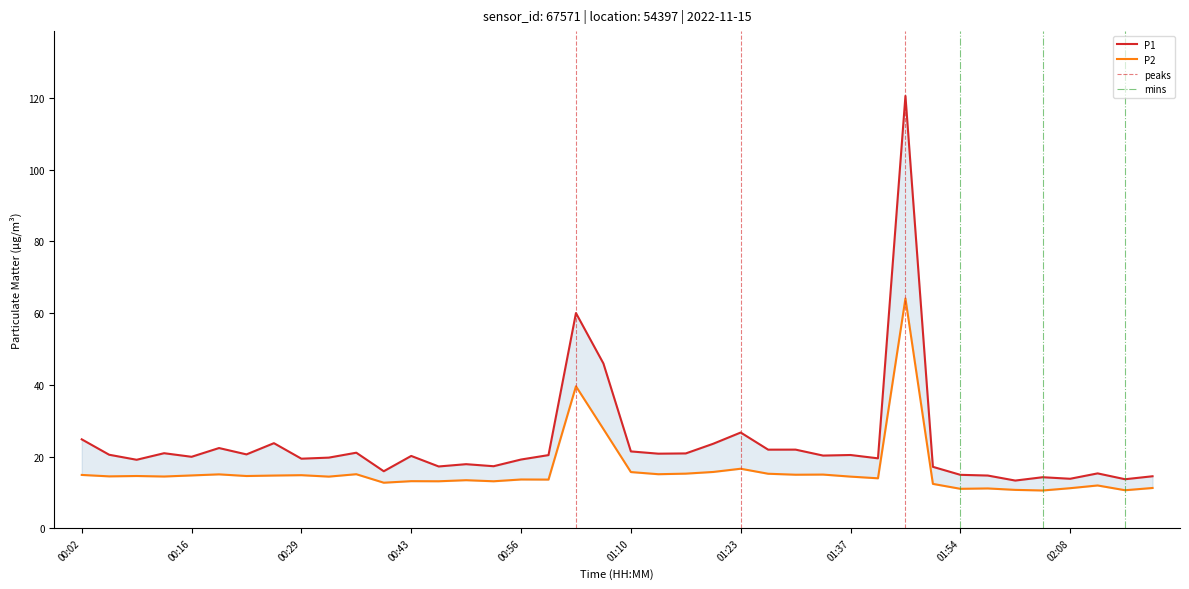

Rank the series by their maximum value, from lowest to highest.

P2, P1